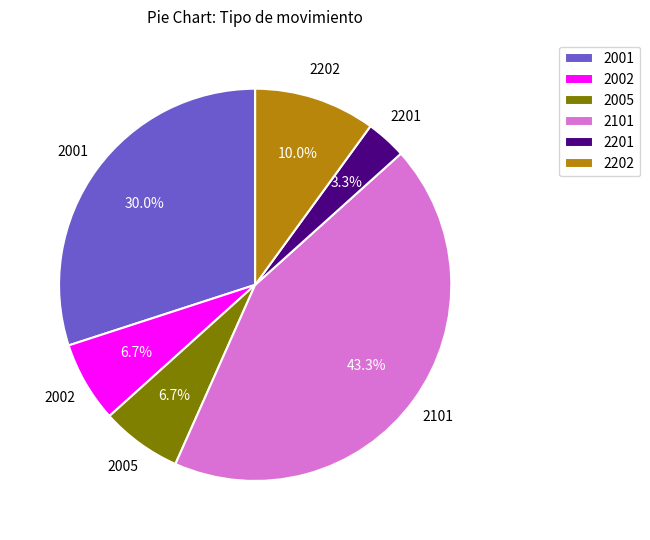

To the nearest percent, what portion does 2002 represent?

7%